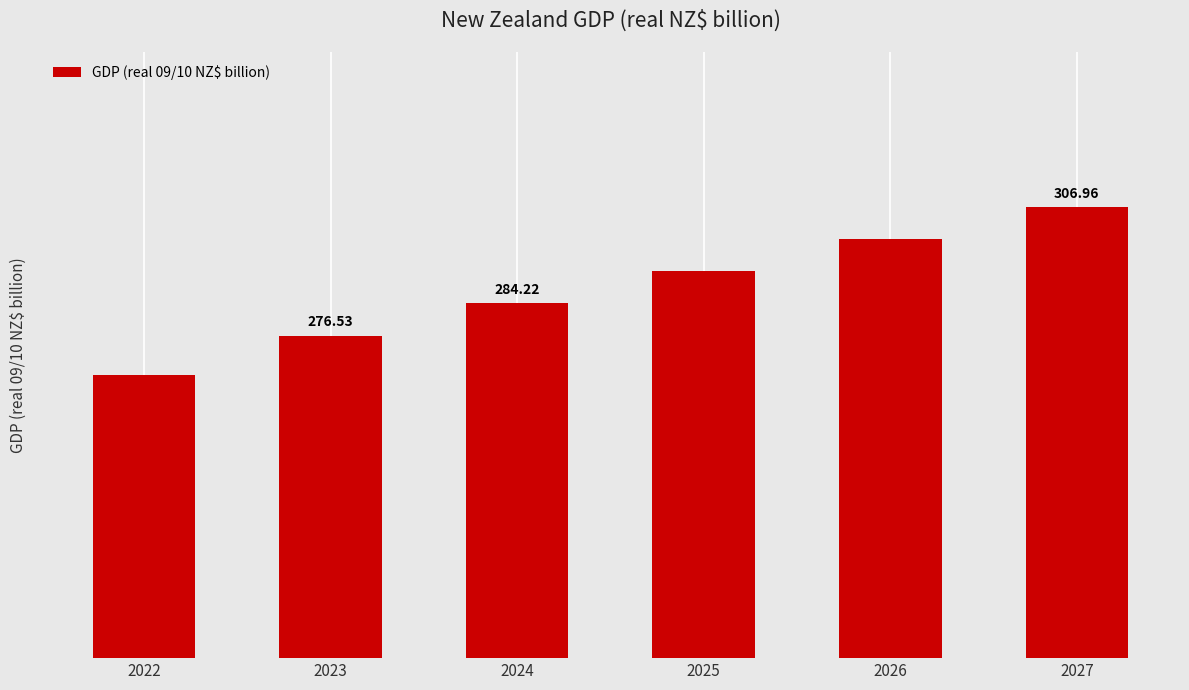

Rank the categories by value from highest to lowest.

2027, 2026, 2025, 2024, 2023, 2022